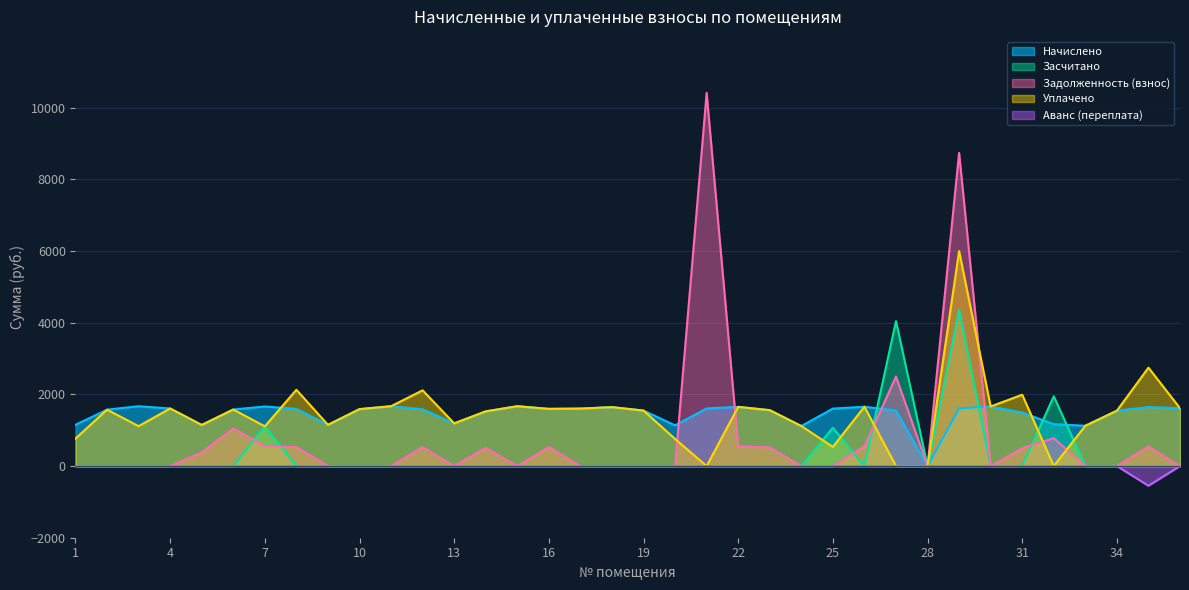

Which series ends up on top after the final intersection of Засчитано and Задолженность (взнос)?

Засчитано